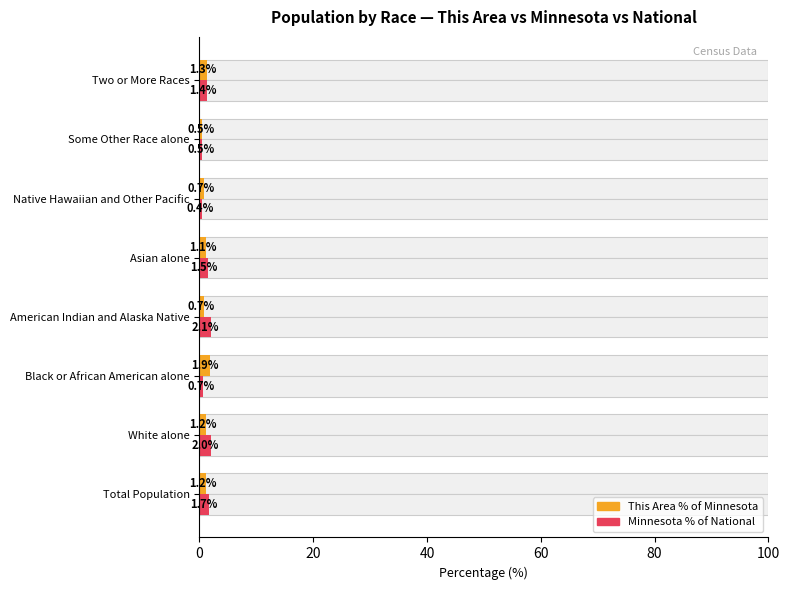

What is the value of the Minnesota % of National bar at the 5th from the left?

1.5